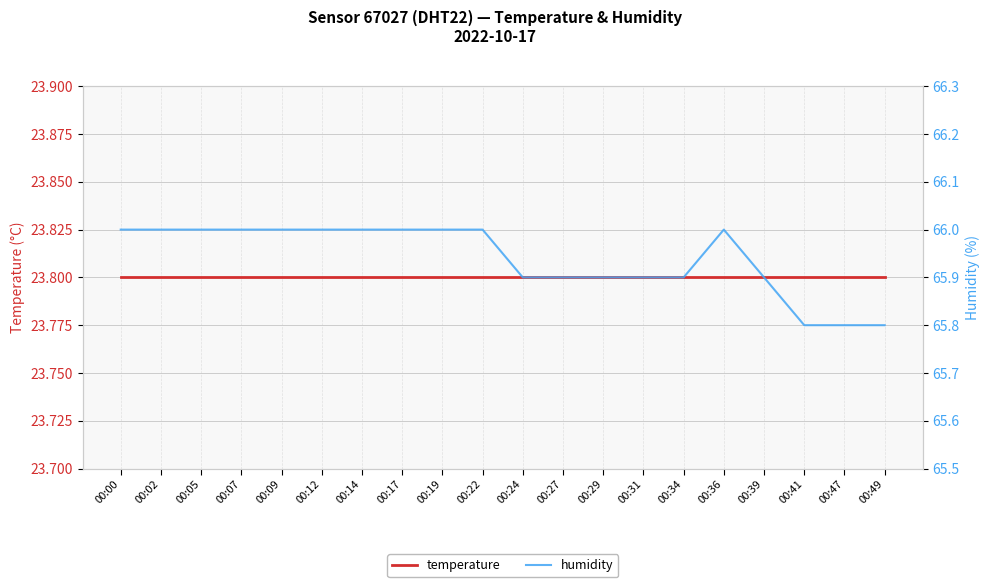

How many data points in humidity are less than 66?

9